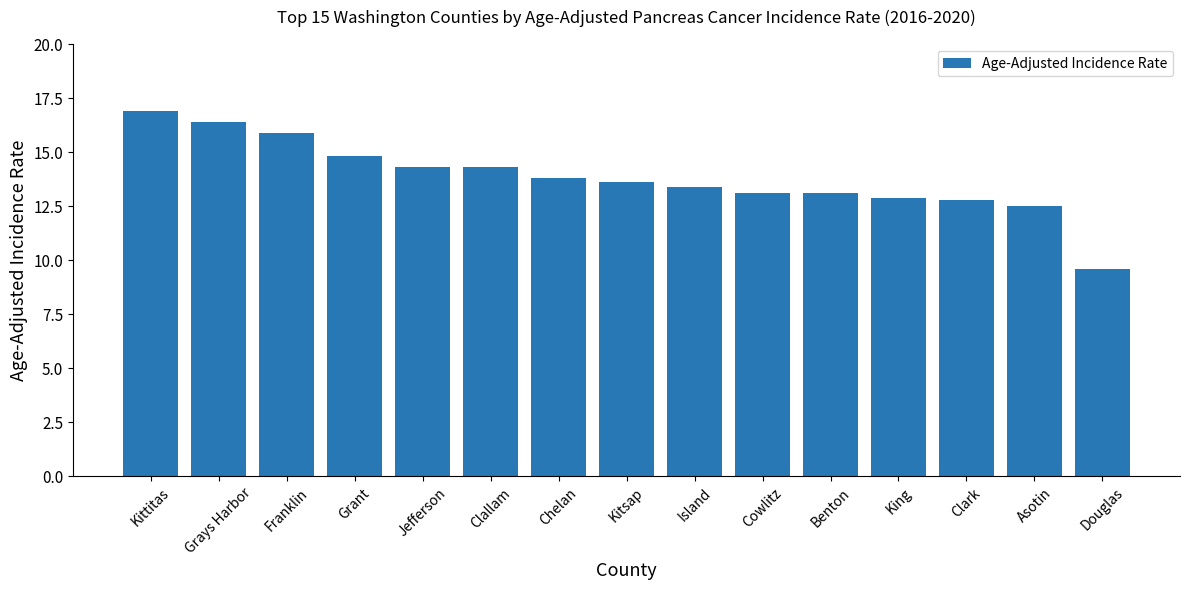

True or false: the data shows 5.5 at Franklin.

False